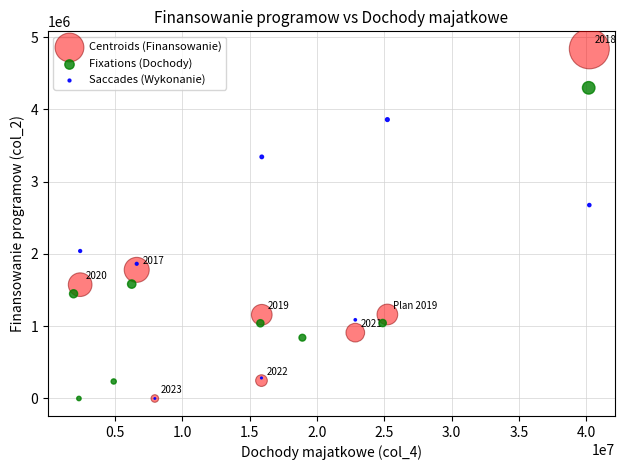

Which series contains the highest Y value?

Centroids (Finansowanie)